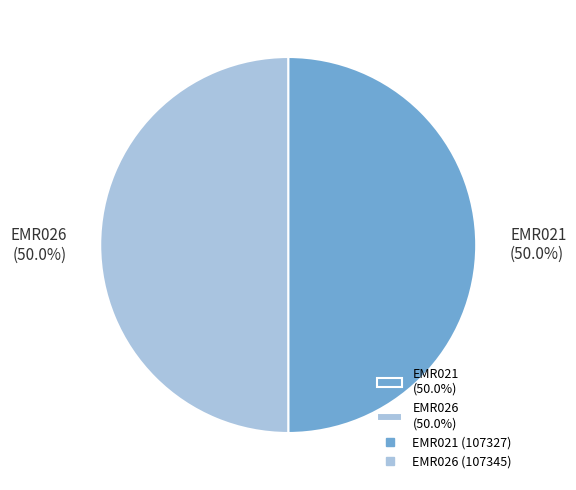

What is the ratio of the value at EMR021 (50.0%) to the value at EMR026 (50.0%)?

1.0